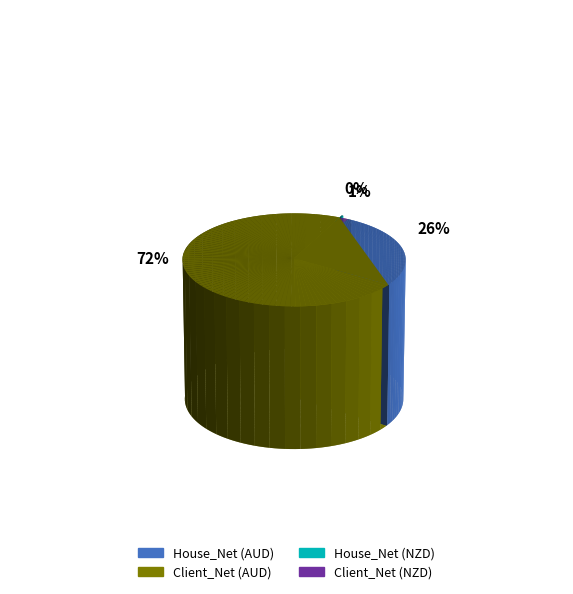

How much of the chart is everything except House_Net (AUD)?

73.9%